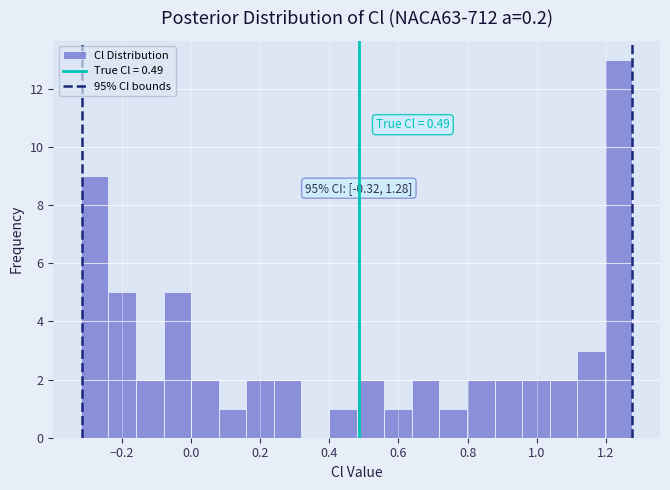

Read against the x-axis, roughly where is the centre of the tallest bar?

1.24